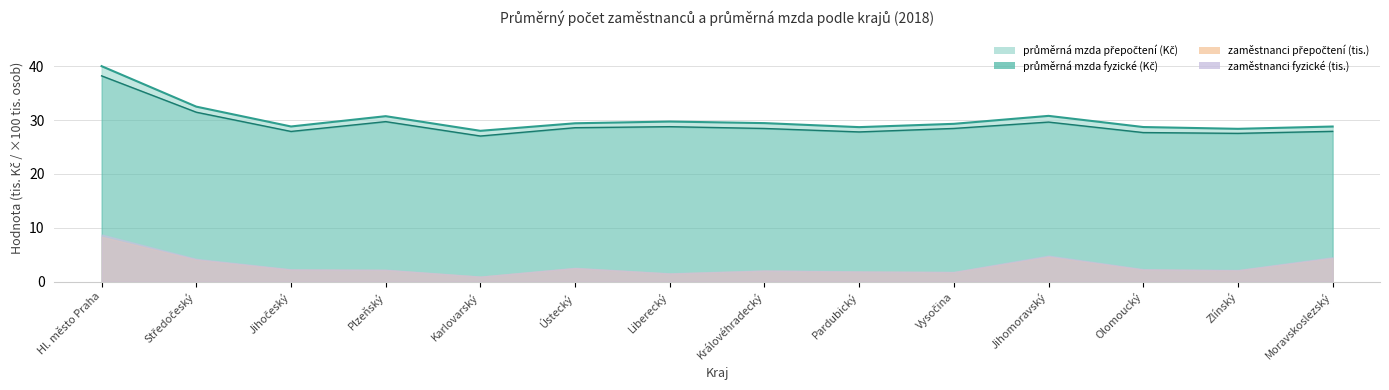

What is the maximum value shown in the chart?

40.0